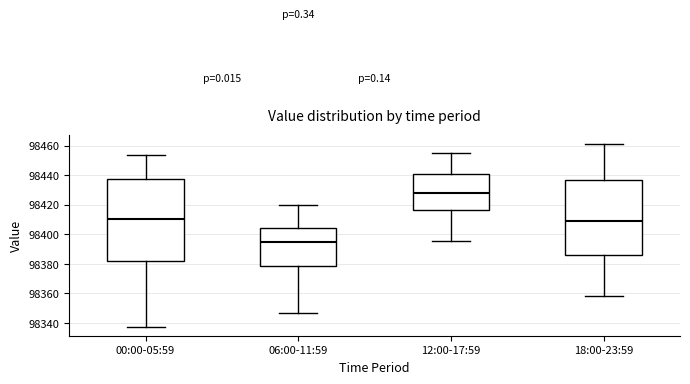

Reading left to right, read every box against the y-axis: the position of its median line, the range the box covers, and the ends of its whiskers. The values are not printed on the chart, so give them approximately, as read against the axis.

00:00-05:59: median 98410, box 98382 to 98438, whiskers 98338 to 98454
06:00-11:59: median 98394, box 98378 to 98404, whiskers 98346 to 98420
12:00-17:59: median 98428, box 98416 to 98440, whiskers 98396 to 98456
18:00-23:59: median 98408, box 98386 to 98436, whiskers 98358 to 98462